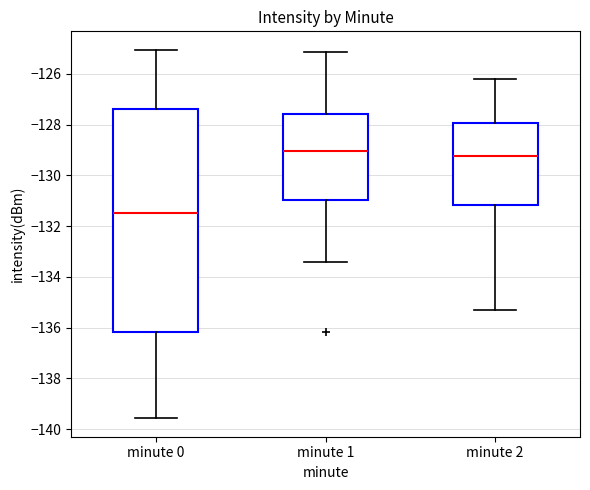

Where is the lower edge of the box for minute 1 on the y-axis? The values are not printed on the chart, so give them approximately, as read against the axis.

-131.0